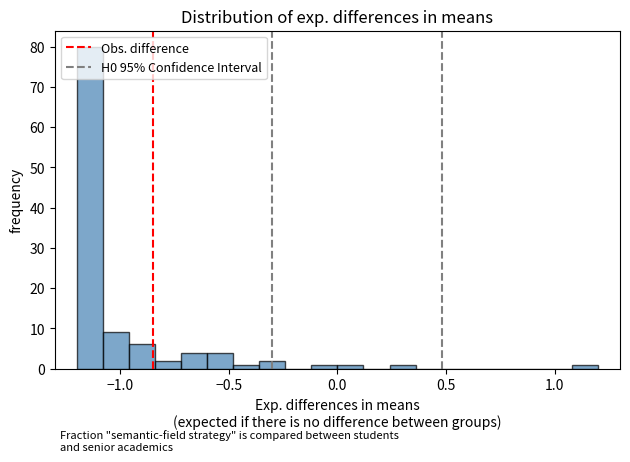

Read against the x-axis, roughly where is the centre of the tallest bar?

-1.15